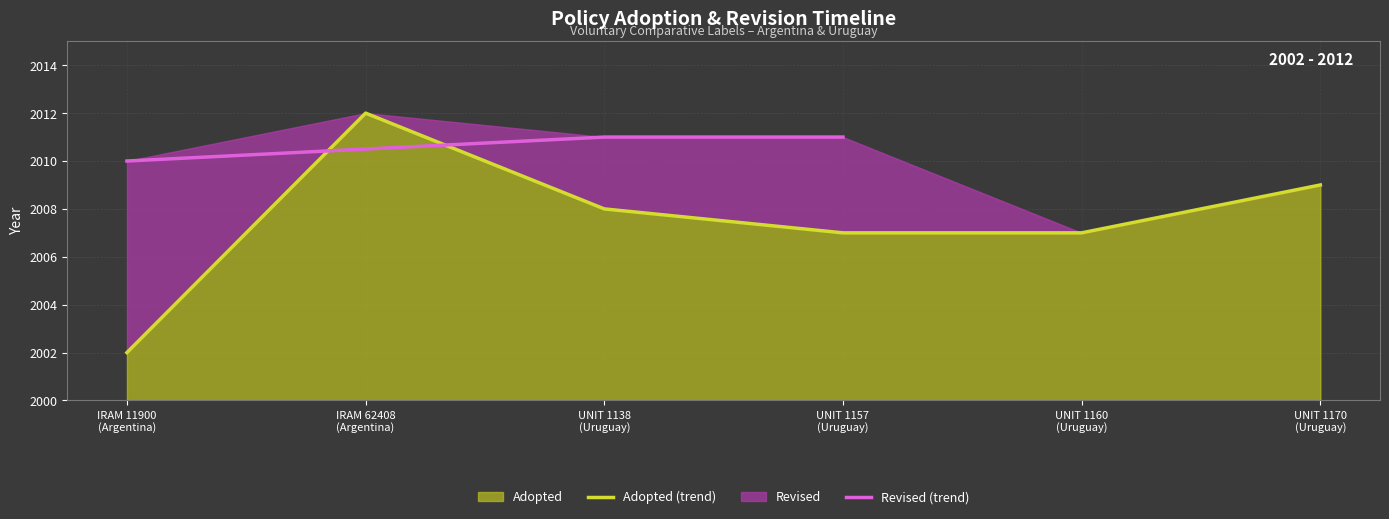

What is the difference between the maximum and minimum values?

10